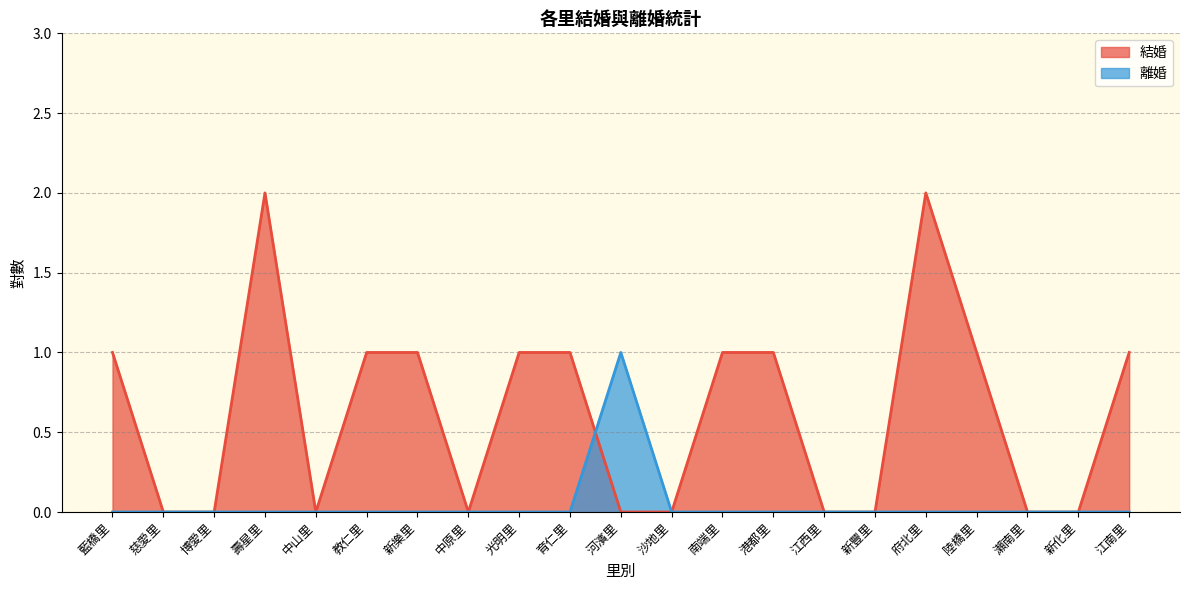

The value of 離婚 at 育仁里 is 0. True or false?

False